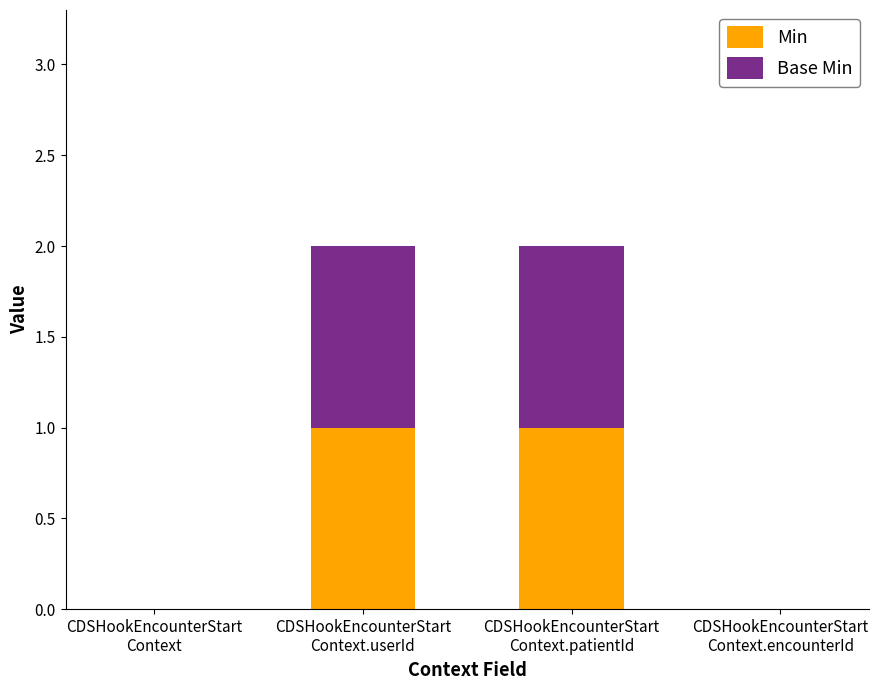

What are all the series names shown in the legend?

Min, Base Min